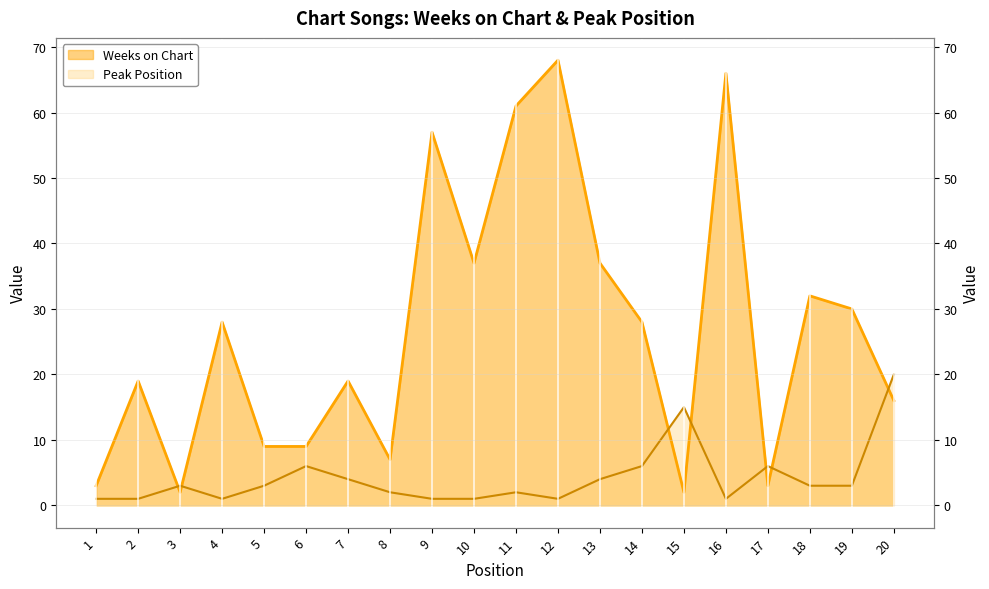

True or false: Weeks on Chart and Peak Position intersect in this chart.

True